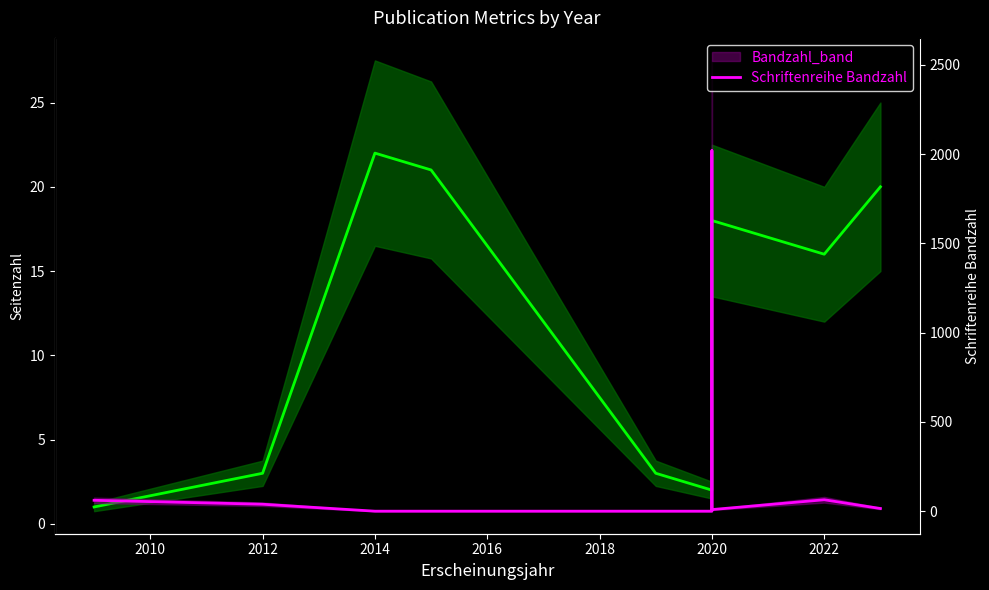

How many interior local peaks does the Seitenzahl series have?

2